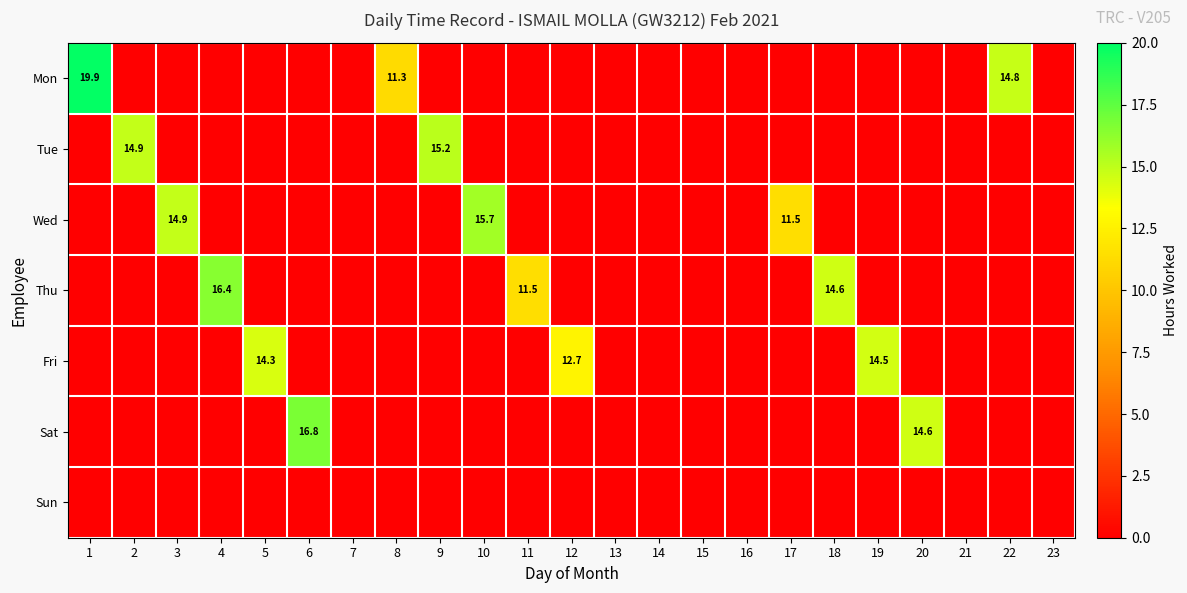

The value of Thu at 18 is 14.6. True or false?

True